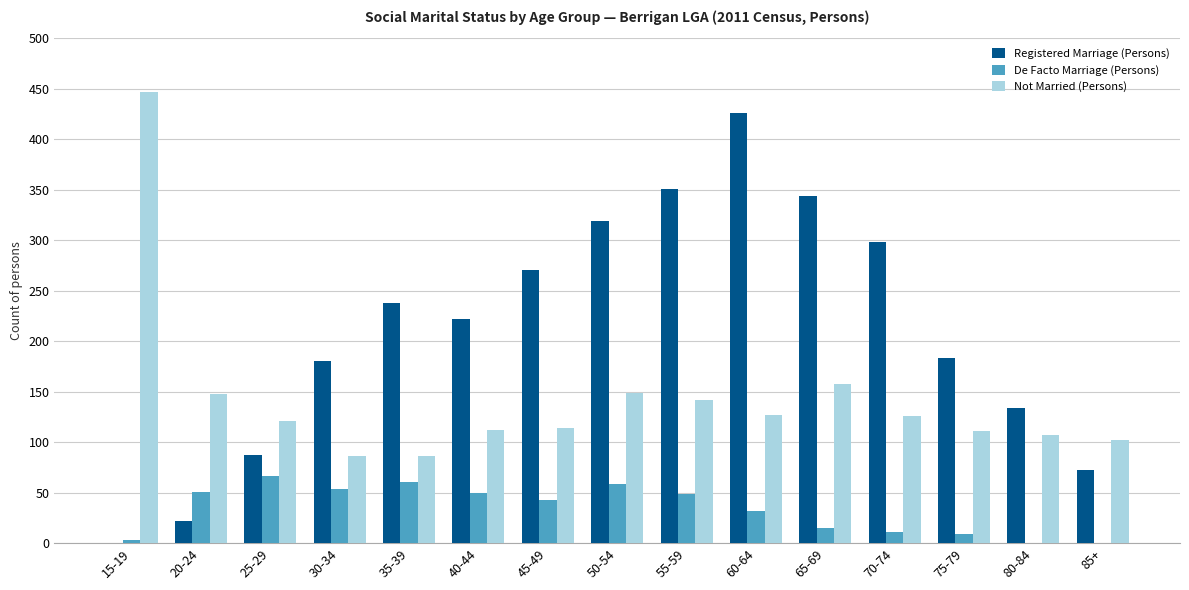

Which label corresponds to the largest value in the chart?

15-19